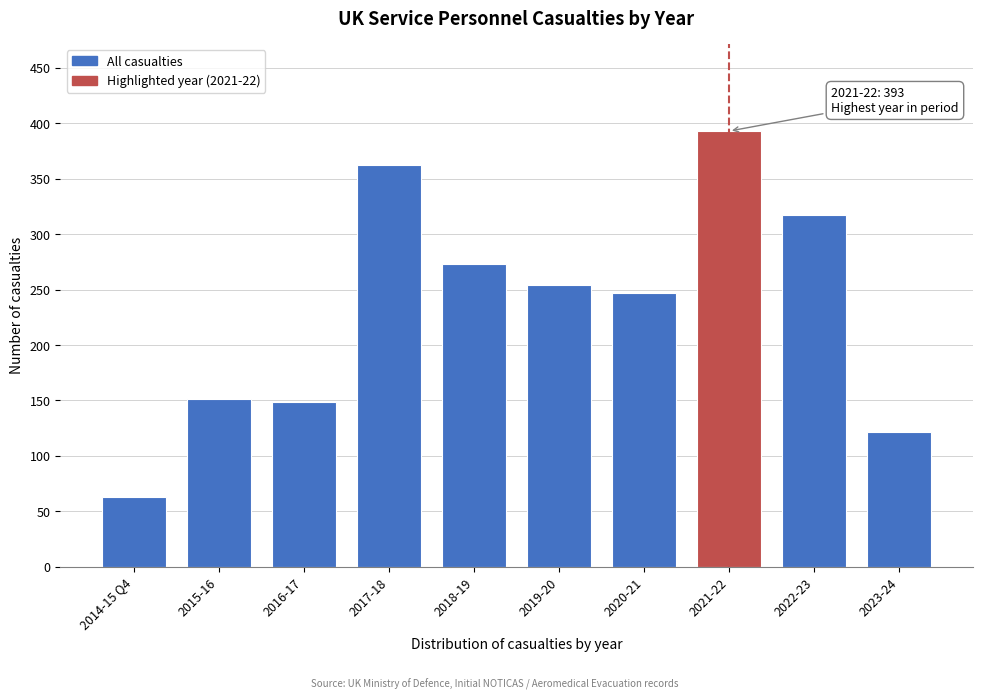

Reading left to right, transcribe all the data shown in this chart.

2014-15 Q4=63	2015-16=151	2016-17=149	2017-18=362	2018-19=273	2019-20=254	2020-21=247	2021-22=393	2022-23=317	2023-24=122